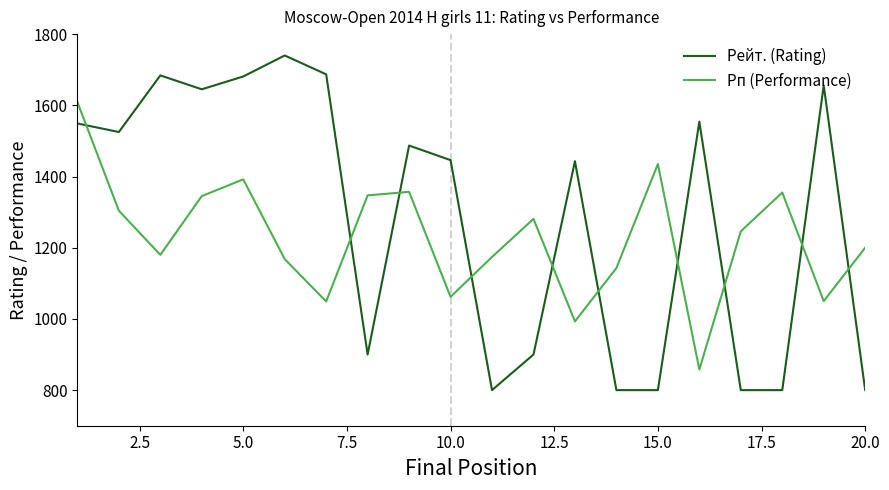

Rank the series by their maximum value, from lowest to highest.

Рп (Performance), Рейт. (Rating)